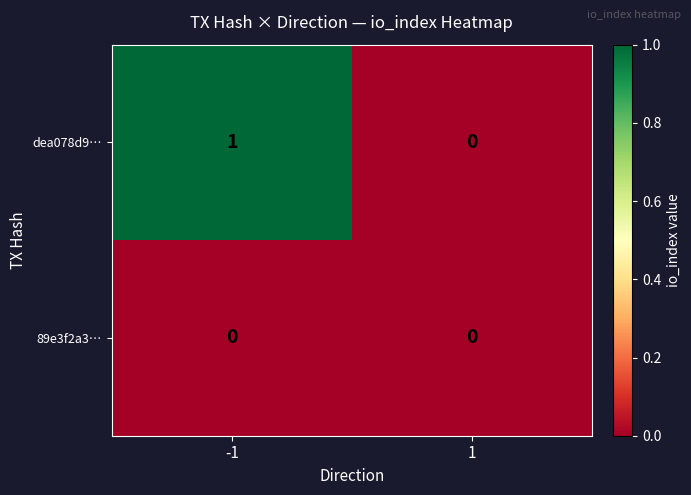

Between -1 and 1, which series saw the biggest shift?

dea078d9…